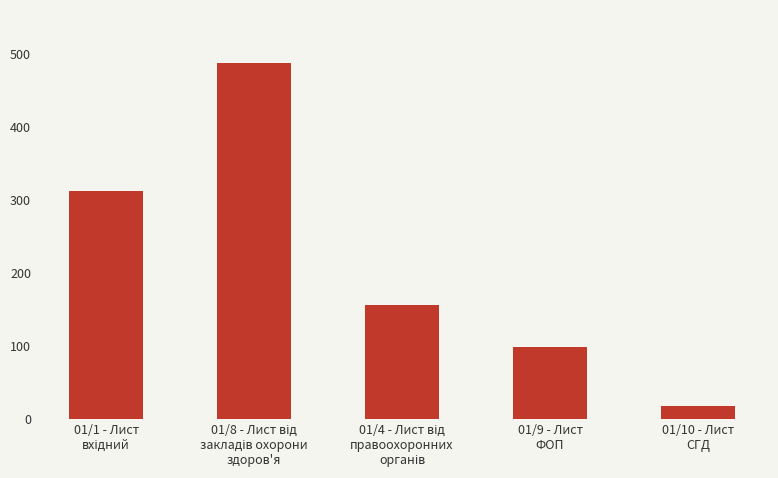

True or false: the data shows 51 at 01/9 - Лист
ФОП.

False